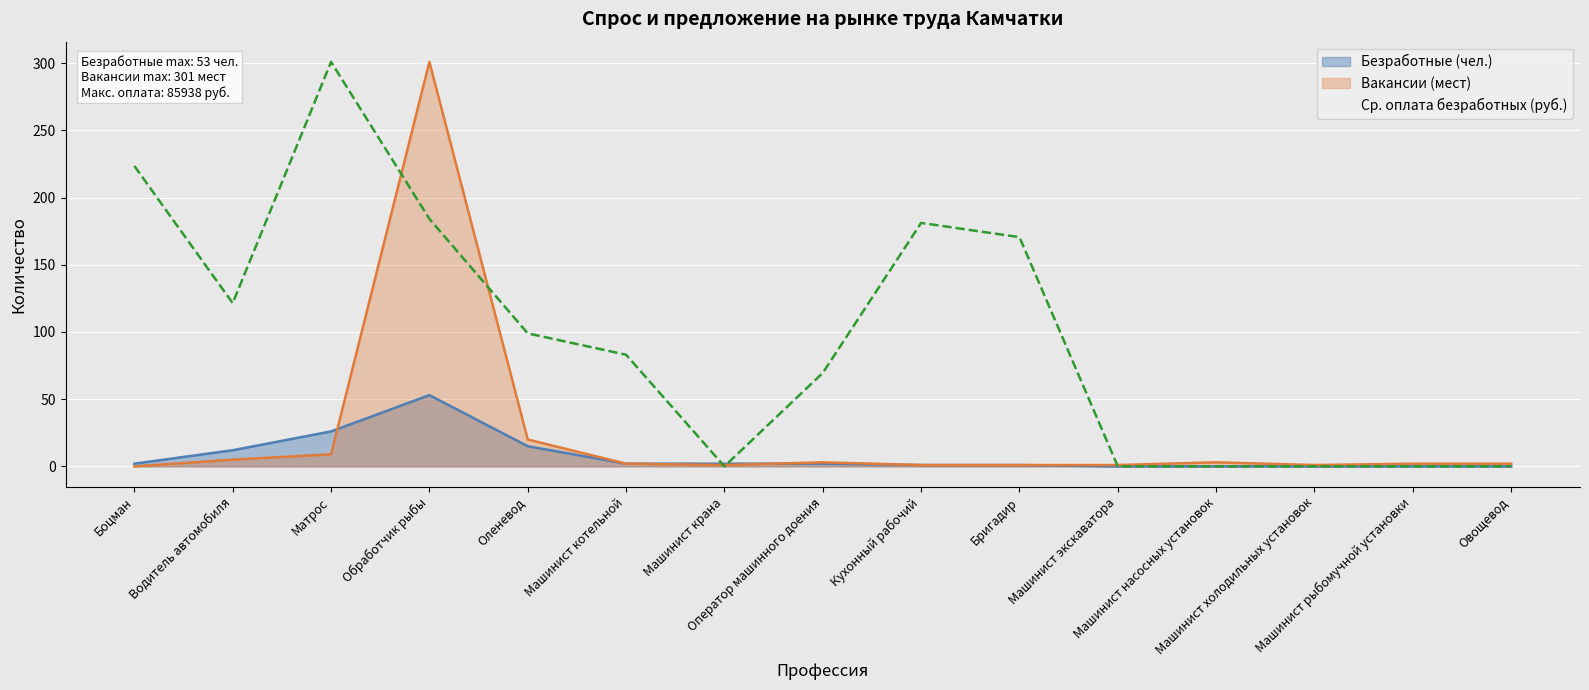

The Безработные (чел.) series shows 0.8 at Оператор машинного доения. True or false?

False